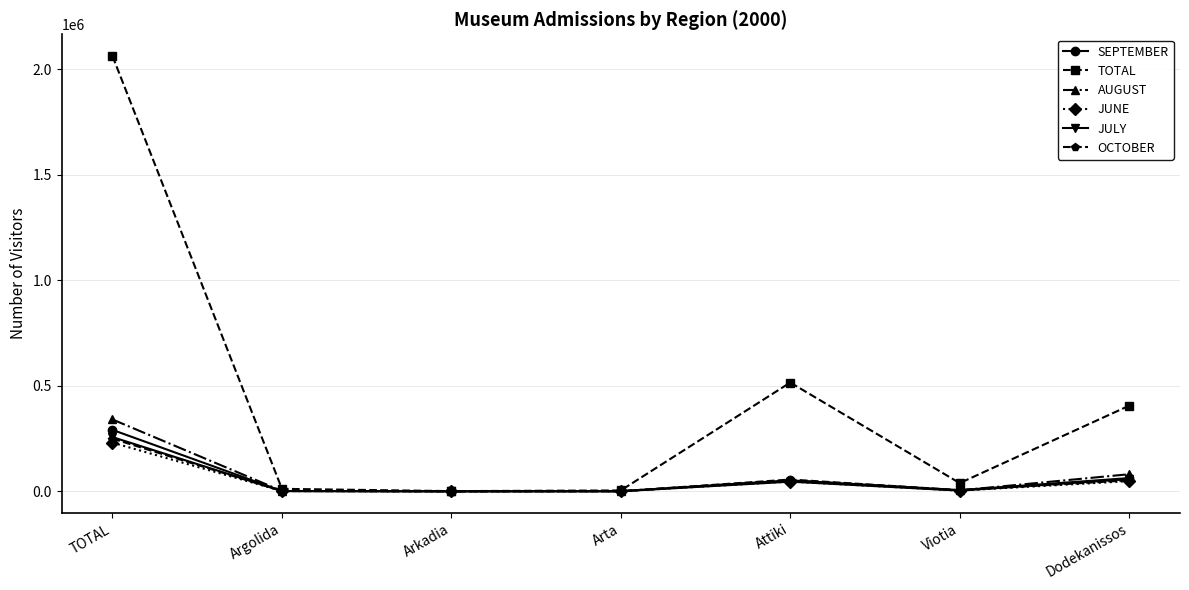

The OCTOBER series shows 249591 at TOTAL. True or false?

True